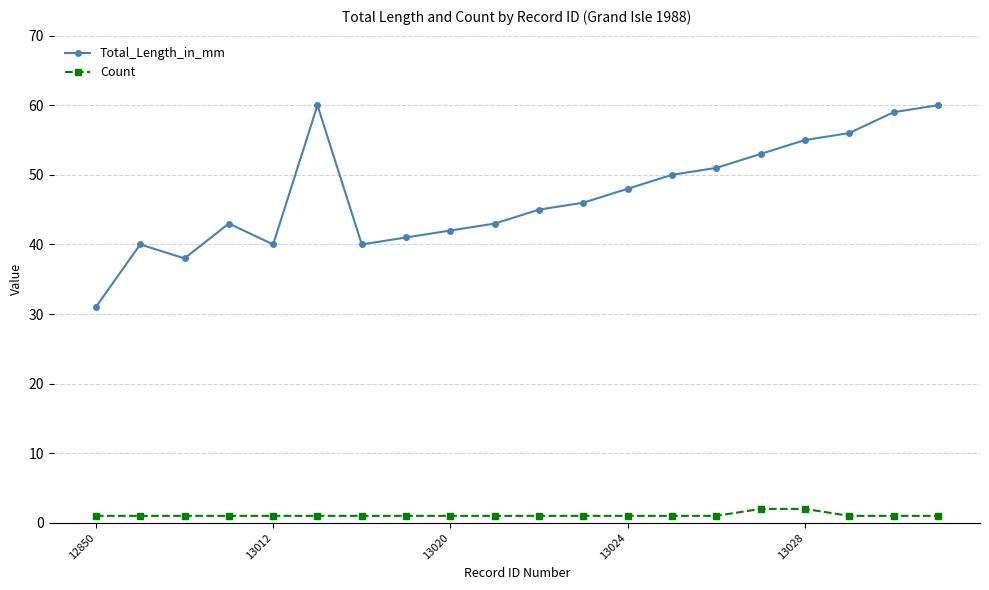

Count the number of categories in the chart.

20